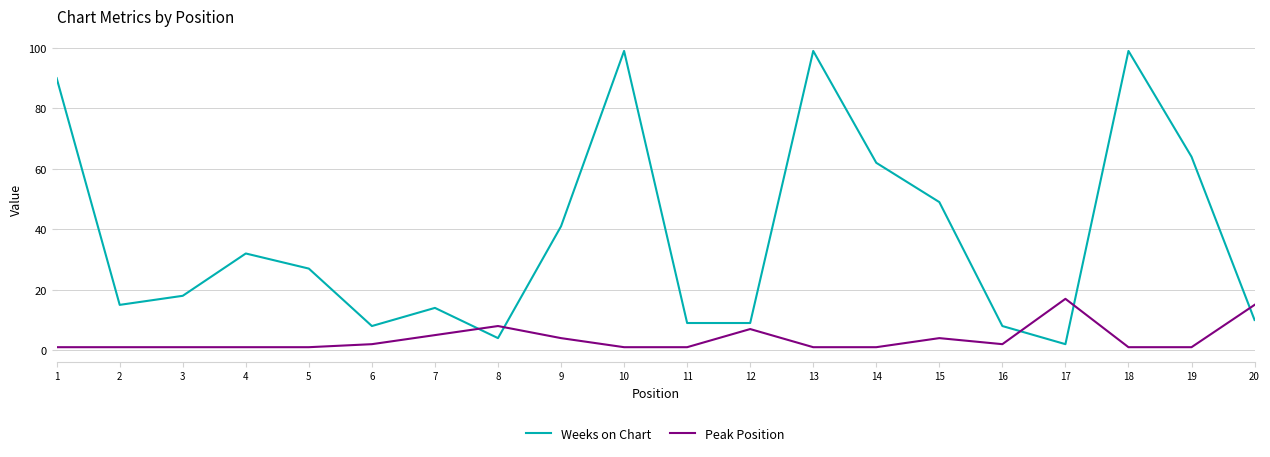

Which series has the largest range (max minus min)?

Weeks on Chart